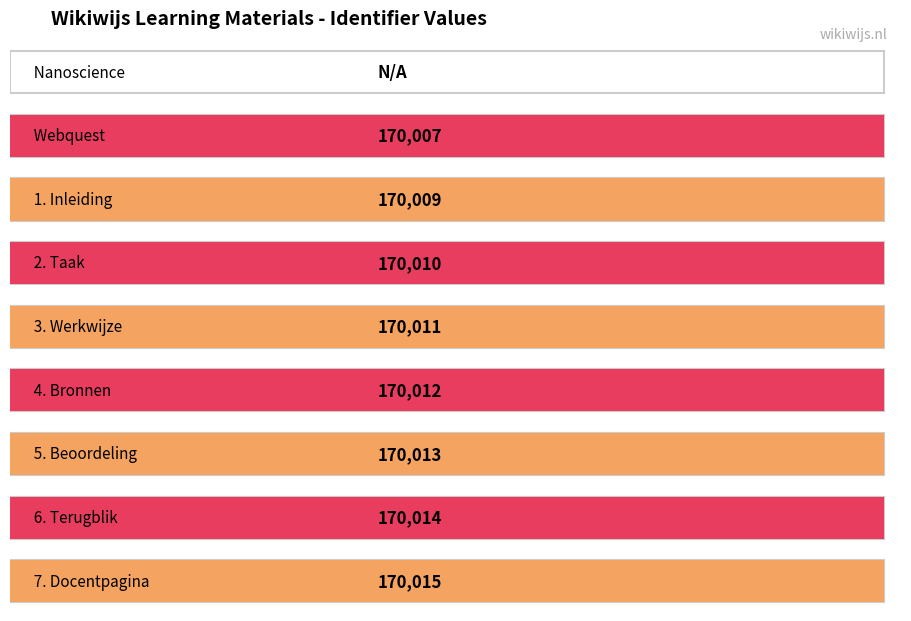

Count the number of categories in the chart.

9